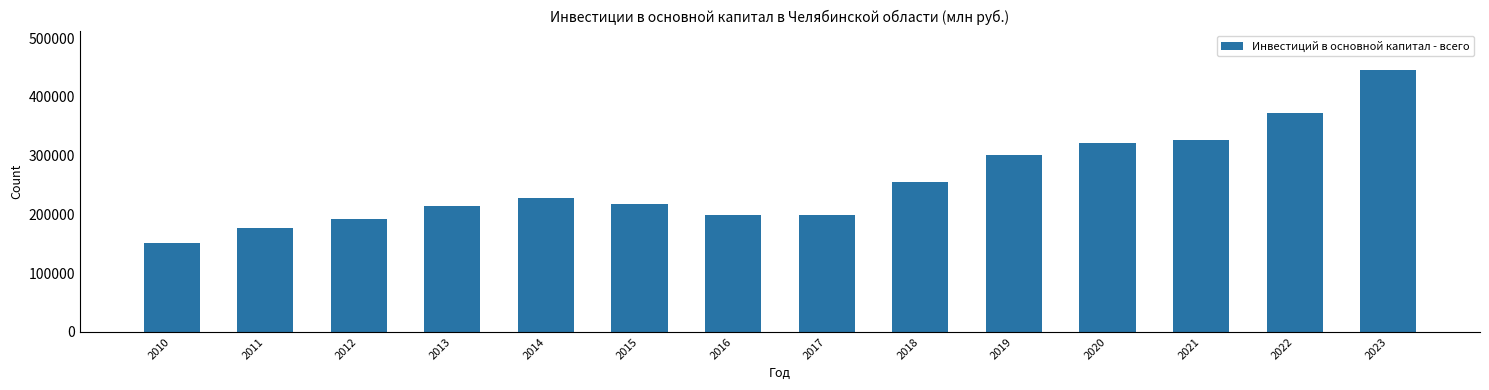

What is the smallest value displayed?

151121.5